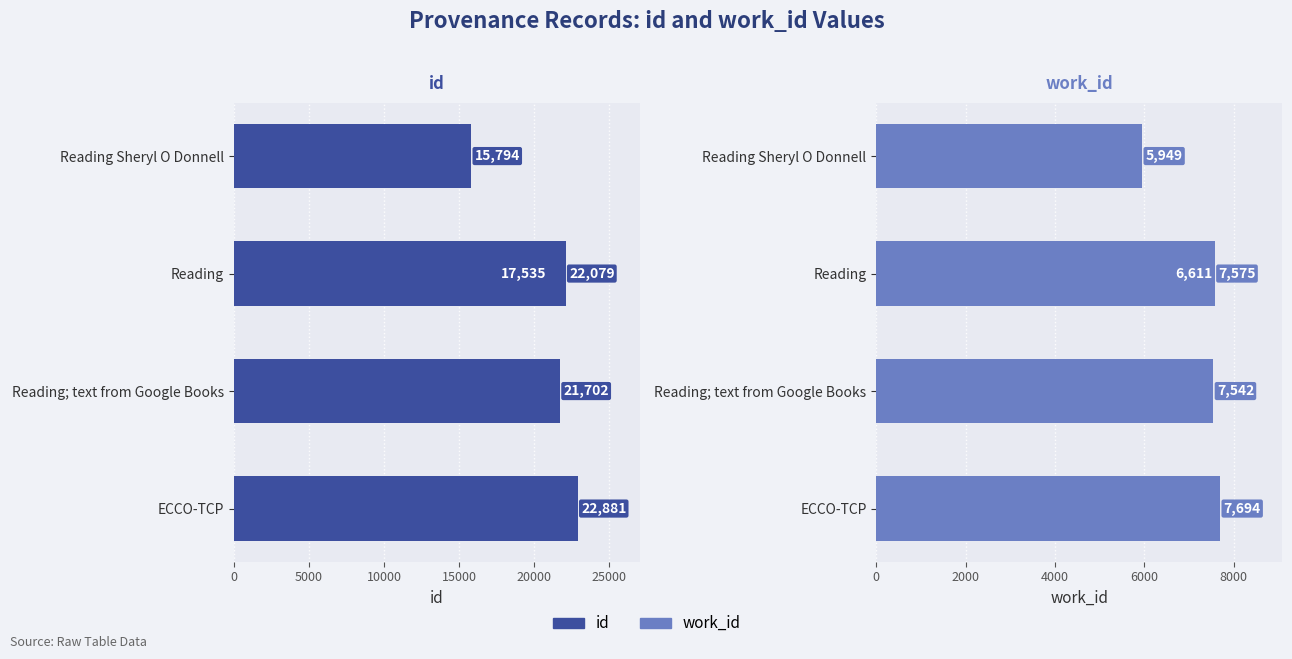

Are the bars horizontal?

Yes